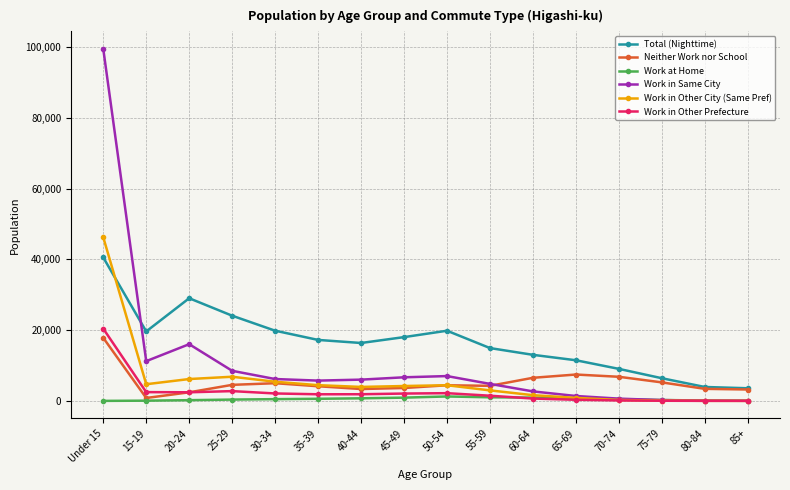

Does the chart have visible grid lines?

Yes